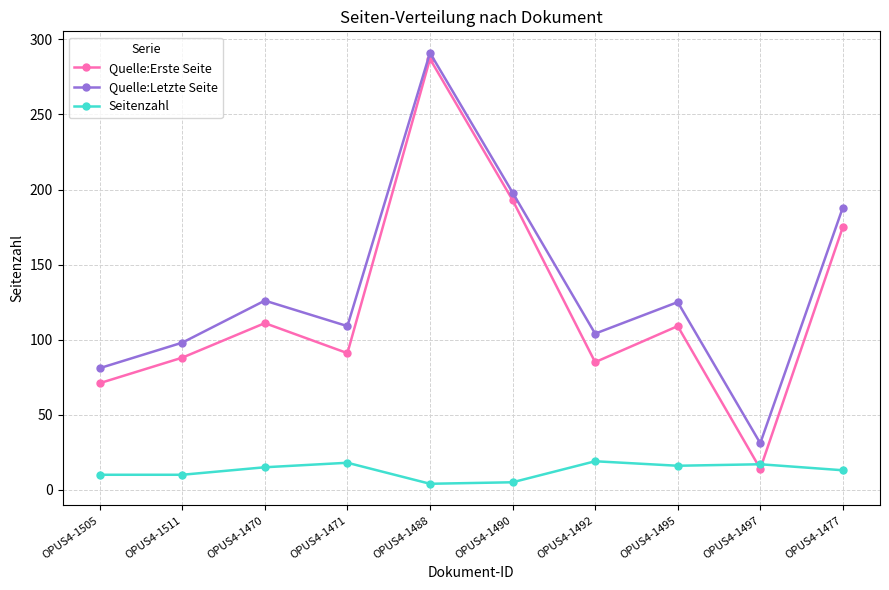

True or false: Quelle:Letzte Seite and Quelle:Erste Seite cross at least once.

False